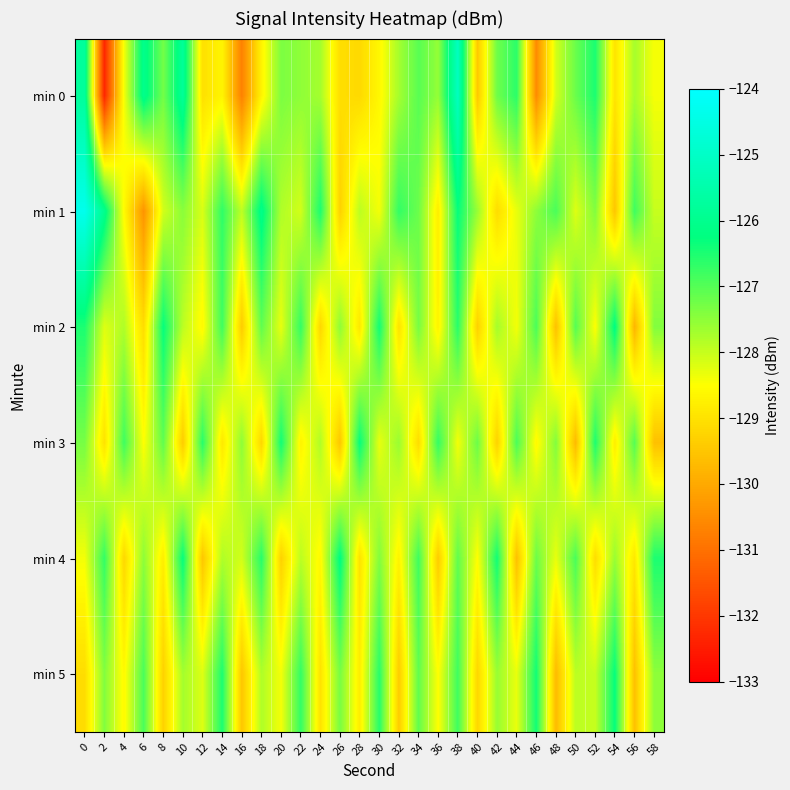

Which has a higher value, 52 or 26?

52